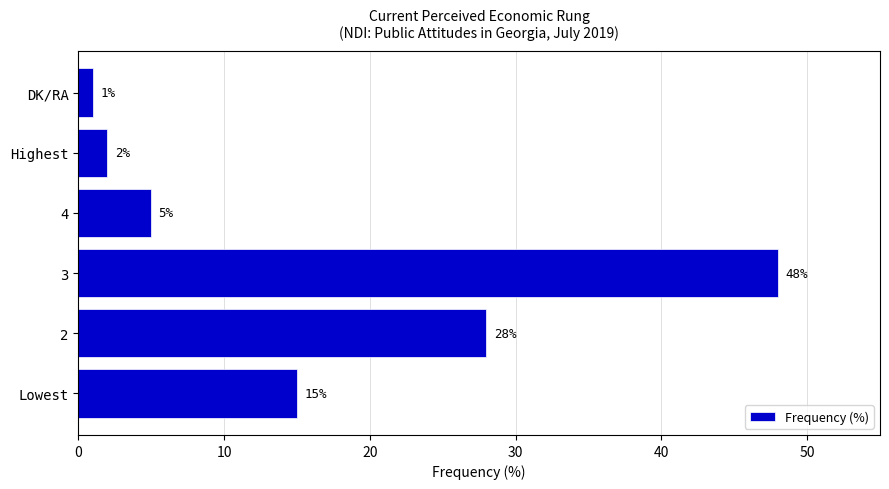

Reading top to bottom, what are all the values shown in this chart?

DK/RA=1	Highest=2	4=5	3=48	2=28	Lowest=15